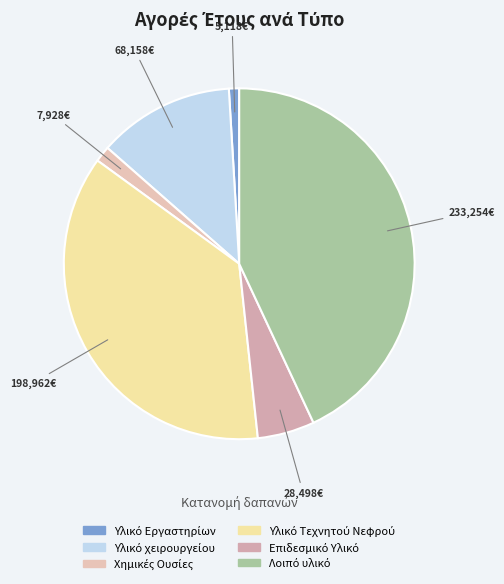

How many slices are in this pie chart?

6